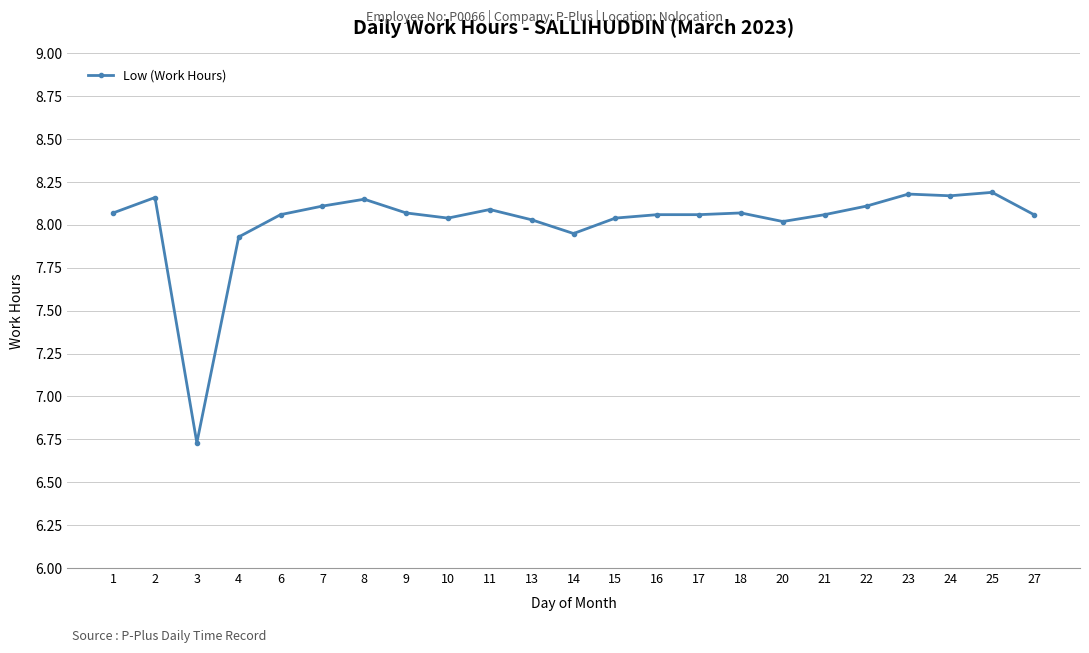

The chart shows a value of 8.2 at 8. True or false?

True